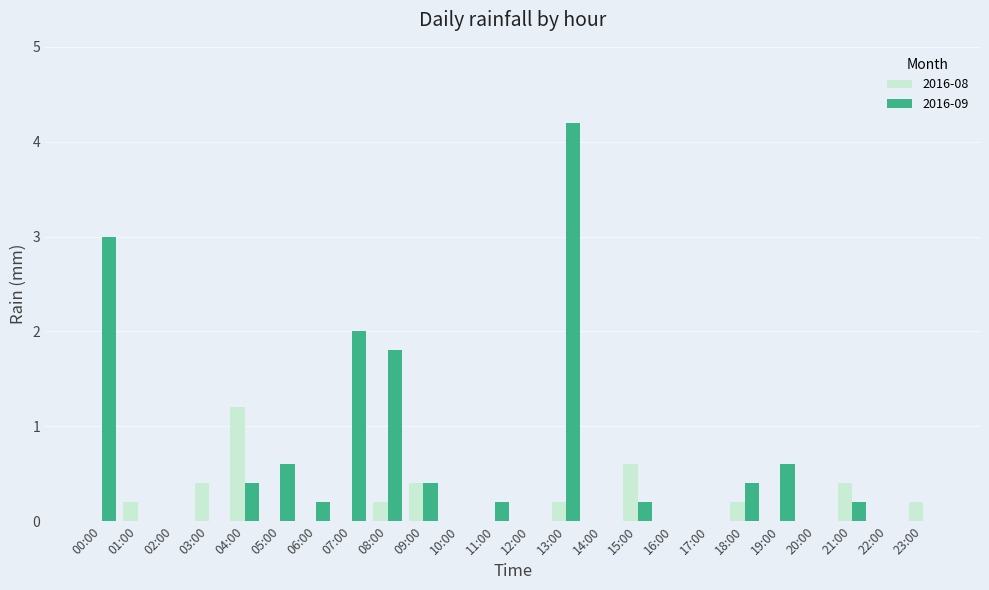

Which series changed the most between 00:00 and 20:00?

2016-09